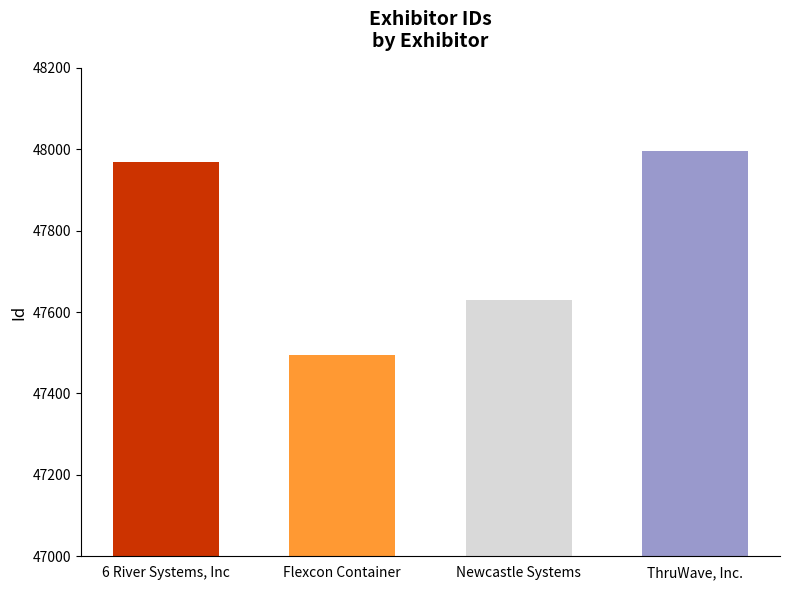

Is it true that the value at 6 River Systems, Inc is 80461?

False